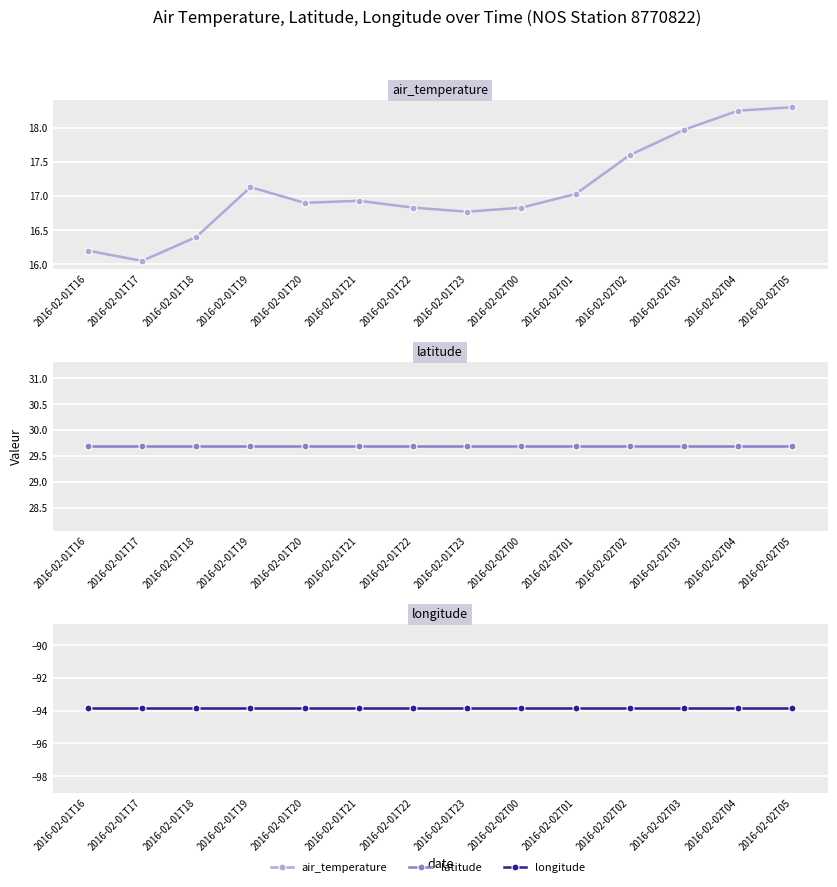

True or false: longitude has more than 0 interior local peaks.

False